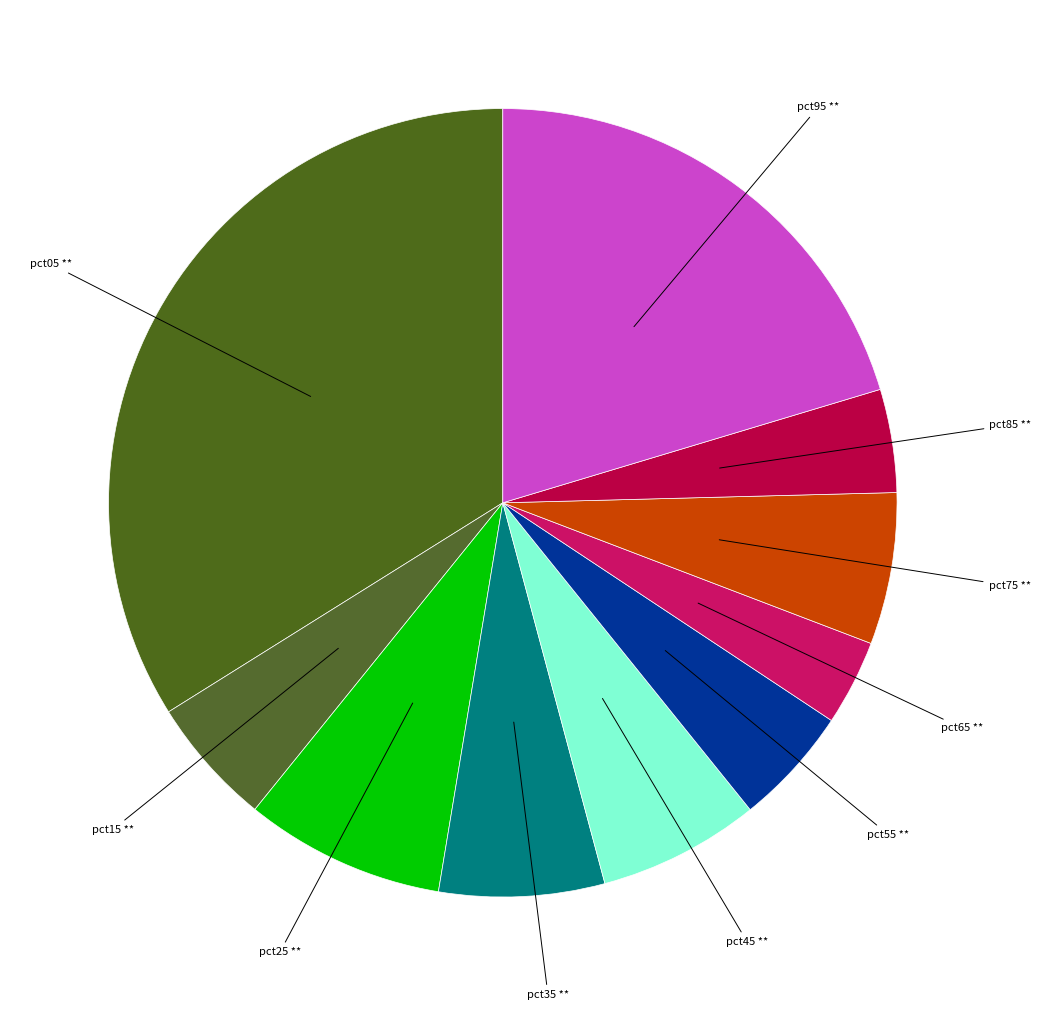

How many segments does this pie chart have?

10